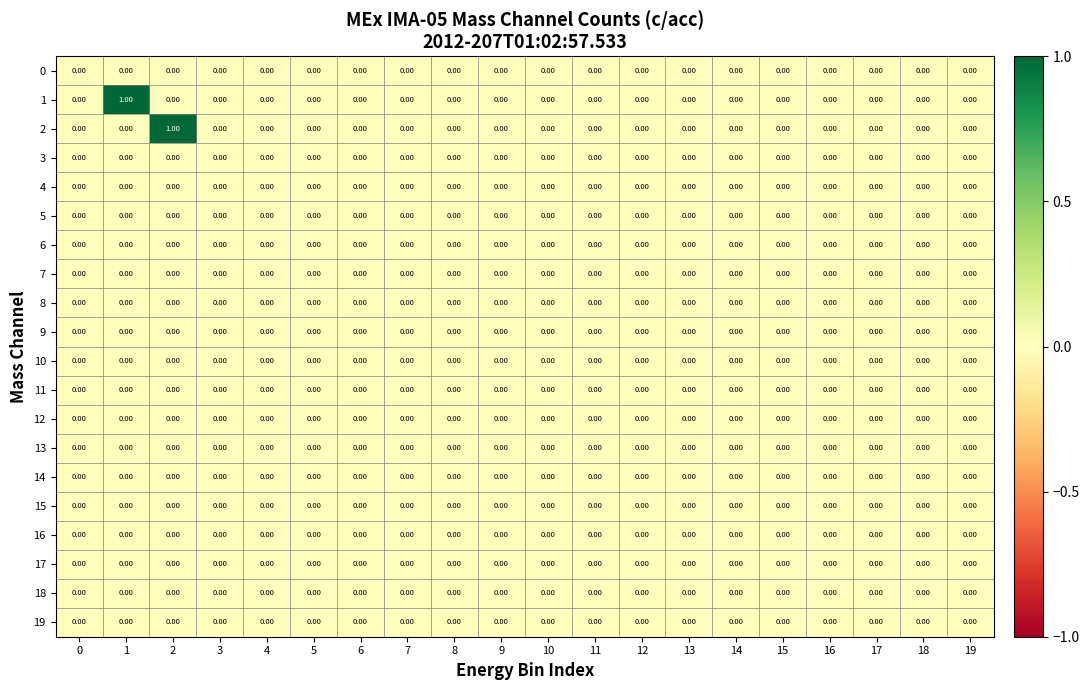

Reading right to left, extract all data points from this chart.

0: 19=0	18=0	17=0	16=0	15=0	14=0	13=0	12=0	11=0	10=0	9=0	8=0	7=0	6=0	5=0	4=0	3=0	2=0	1=0	0=0
1: 19=0	18=0	17=0	16=0	15=0	14=0	13=0	12=0	11=0	10=0	9=0	8=0	7=0	6=0	5=0	4=0	3=0	2=0	1=1	0=0
2: 19=0	18=0	17=0	16=0	15=0	14=0	13=0	12=0	11=0	10=0	9=0	8=0	7=0	6=0	5=0	4=0	3=0	2=1	1=0	0=0
3: 19=0	18=0	17=0	16=0	15=0	14=0	13=0	12=0	11=0	10=0	9=0	8=0	7=0	6=0	5=0	4=0	3=0	2=0	1=0	0=0
4: 19=0	18=0	17=0	16=0	15=0	14=0	13=0	12=0	11=0	10=0	9=0	8=0	7=0	6=0	5=0	4=0	3=0	2=0	1=0	0=0
5: 19=0	18=0	17=0	16=0	15=0	14=0	13=0	12=0	11=0	10=0	9=0	8=0	7=0	6=0	5=0	4=0	3=0	2=0	1=0	0=0
6: 19=0	18=0	17=0	16=0	15=0	14=0	13=0	12=0	11=0	10=0	9=0	8=0	7=0	6=0	5=0	4=0	3=0	2=0	1=0	0=0
7: 19=0	18=0	17=0	16=0	15=0	14=0	13=0	12=0	11=0	10=0	9=0	8=0	7=0	6=0	5=0	4=0	3=0	2=0	1=0	0=0
8: 19=0	18=0	17=0	16=0	15=0	14=0	13=0	12=0	11=0	10=0	9=0	8=0	7=0	6=0	5=0	4=0	3=0	2=0	1=0	0=0
9: 19=0	18=0	17=0	16=0	15=0	14=0	13=0	12=0	11=0	10=0	9=0	8=0	7=0	6=0	5=0	4=0	3=0	2=0	1=0	0=0
10: 19=0	18=0	17=0	16=0	15=0	14=0	13=0	12=0	11=0	10=0	9=0	8=0	7=0	6=0	5=0	4=0	3=0	2=0	1=0	0=0
11: 19=0	18=0	17=0	16=0	15=0	14=0	13=0	12=0	11=0	10=0	9=0	8=0	7=0	6=0	5=0	4=0	3=0	2=0	1=0	0=0
12: 19=0	18=0	17=0	16=0	15=0	14=0	13=0	12=0	11=0	10=0	9=0	8=0	7=0	6=0	5=0	4=0	3=0	2=0	1=0	0=0
13: 19=0	18=0	17=0	16=0	15=0	14=0	13=0	12=0	11=0	10=0	9=0	8=0	7=0	6=0	5=0	4=0	3=0	2=0	1=0	0=0
14: 19=0	18=0	17=0	16=0	15=0	14=0	13=0	12=0	11=0	10=0	9=0	8=0	7=0	6=0	5=0	4=0	3=0	2=0	1=0	0=0
15: 19=0	18=0	17=0	16=0	15=0	14=0	13=0	12=0	11=0	10=0	9=0	8=0	7=0	6=0	5=0	4=0	3=0	2=0	1=0	0=0
16: 19=0	18=0	17=0	16=0	15=0	14=0	13=0	12=0	11=0	10=0	9=0	8=0	7=0	6=0	5=0	4=0	3=0	2=0	1=0	0=0
17: 19=0	18=0	17=0	16=0	15=0	14=0	13=0	12=0	11=0	10=0	9=0	8=0	7=0	6=0	5=0	4=0	3=0	2=0	1=0	0=0
18: 19=0	18=0	17=0	16=0	15=0	14=0	13=0	12=0	11=0	10=0	9=0	8=0	7=0	6=0	5=0	4=0	3=0	2=0	1=0	0=0
19: 19=0	18=0	17=0	16=0	15=0	14=0	13=0	12=0	11=0	10=0	9=0	8=0	7=0	6=0	5=0	4=0	3=0	2=0	1=0	0=0